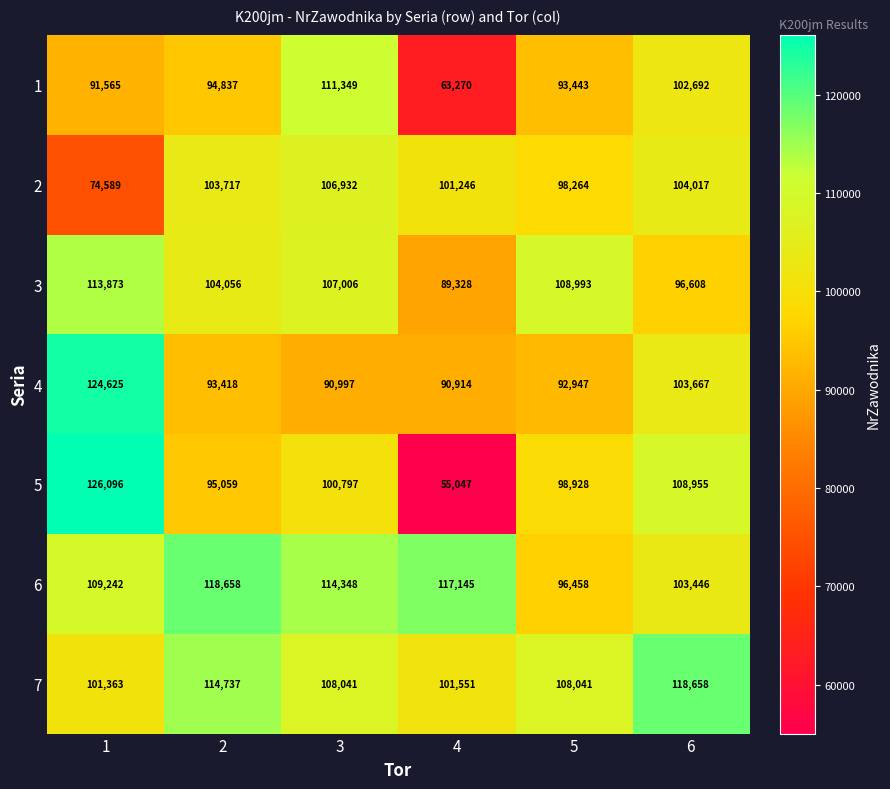

The 7 series shows 44434 at 4. True or false?

False